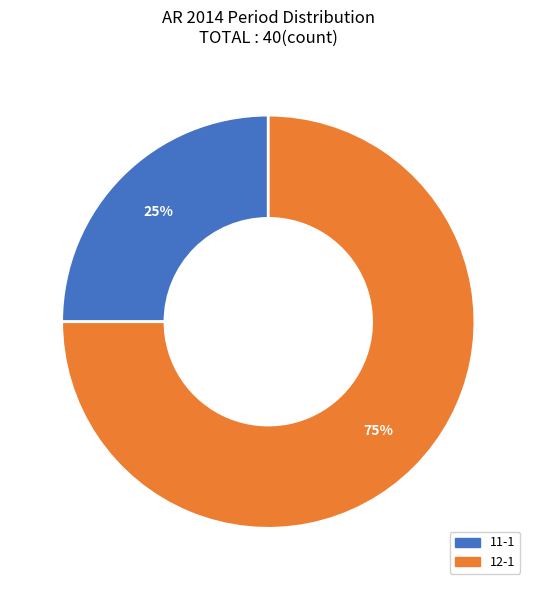

Is there any slice that represents more than half of the pie?

Yes